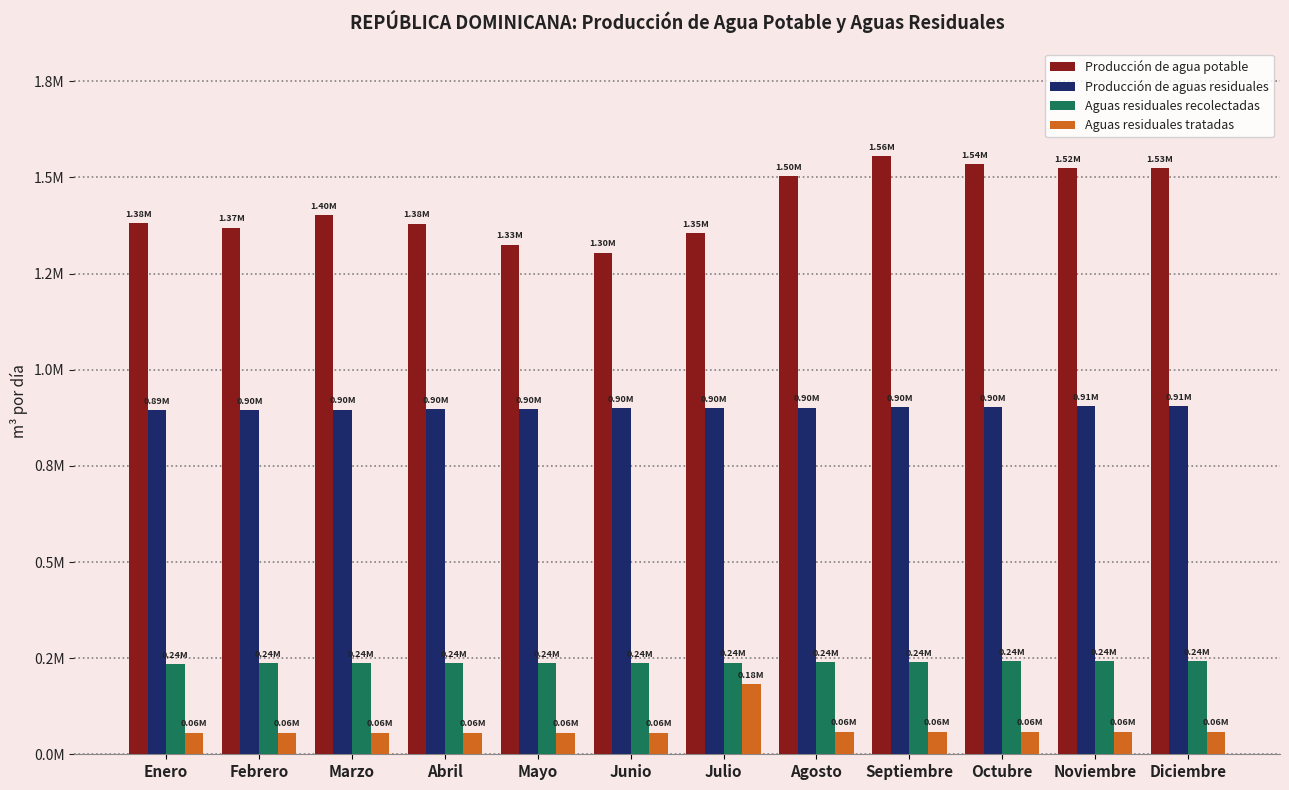

What are all the series names shown in the legend?

Producción de agua potable, Producción de aguas residuales, Aguas residuales recolectadas, Aguas residuales tratadas